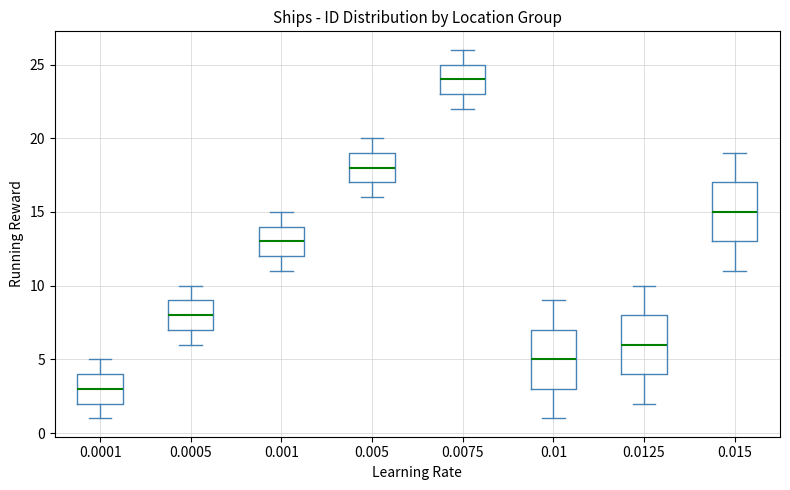

Reading left to right, read every box against the y-axis: the position of its median line, the range the box covers, and the ends of its whiskers. The values are not printed on the chart, so give them approximately, as read against the axis.

0.0001: median 3, box 2 to 4, whiskers 1 to 5
0.0005: median 8, box 7 to 9, whiskers 6 to 10
0.001: median 13, box 12 to 14, whiskers 11 to 15
0.005: median 18, box 17 to 19, whiskers 16 to 20
0.0075: median 24, box 23 to 25, whiskers 22 to 26
0.01: median 5, box 3 to 7, whiskers 1 to 9
0.0125: median 6, box 4 to 8, whiskers 2 to 10
0.015: median 15, box 13 to 17, whiskers 11 to 19